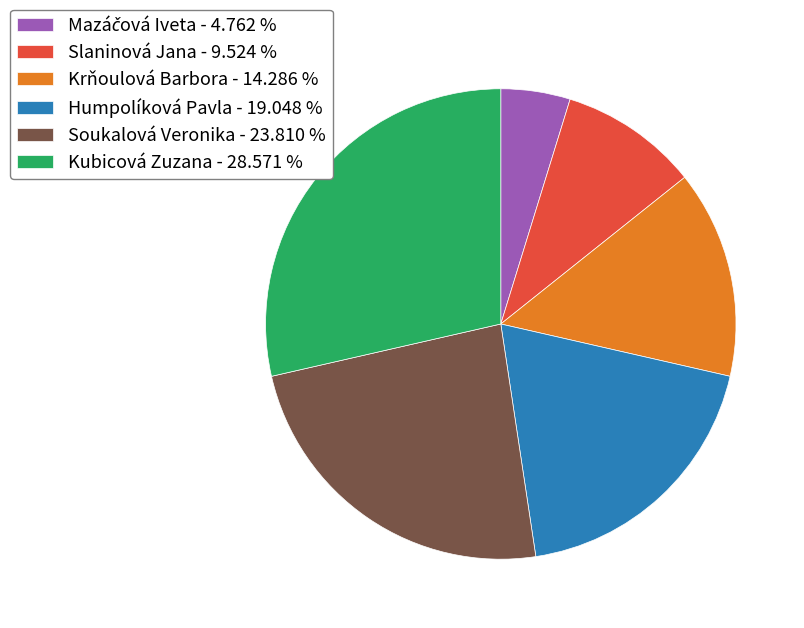

Is Soukalová Veronika - 23.810 % the majority of the pie?

No